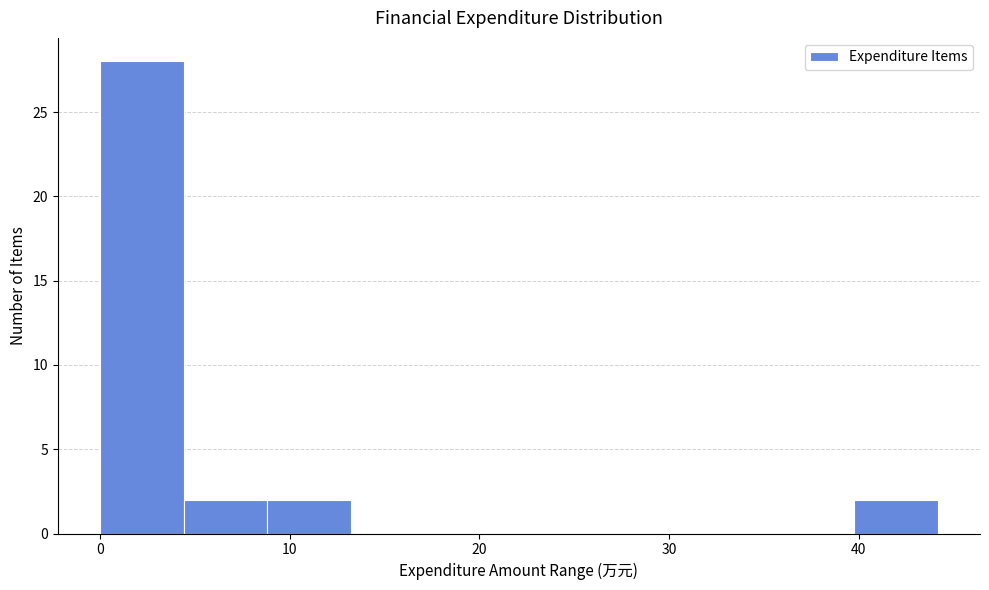

Reading left to right, transcribe this chart: for each bar, give the range it covers on the x-axis and its height. Neither the bar edges nor the heights are printed on the chart, so give them approximately, as read against the axes.

0 to 4: 28
4 to 9: 2
9 to 13: 2
13 to 18: 0
18 to 22: 0
22 to 27: 0
27 to 31: 0
31 to 35: 0
35 to 40: 0
40 to 44: 2